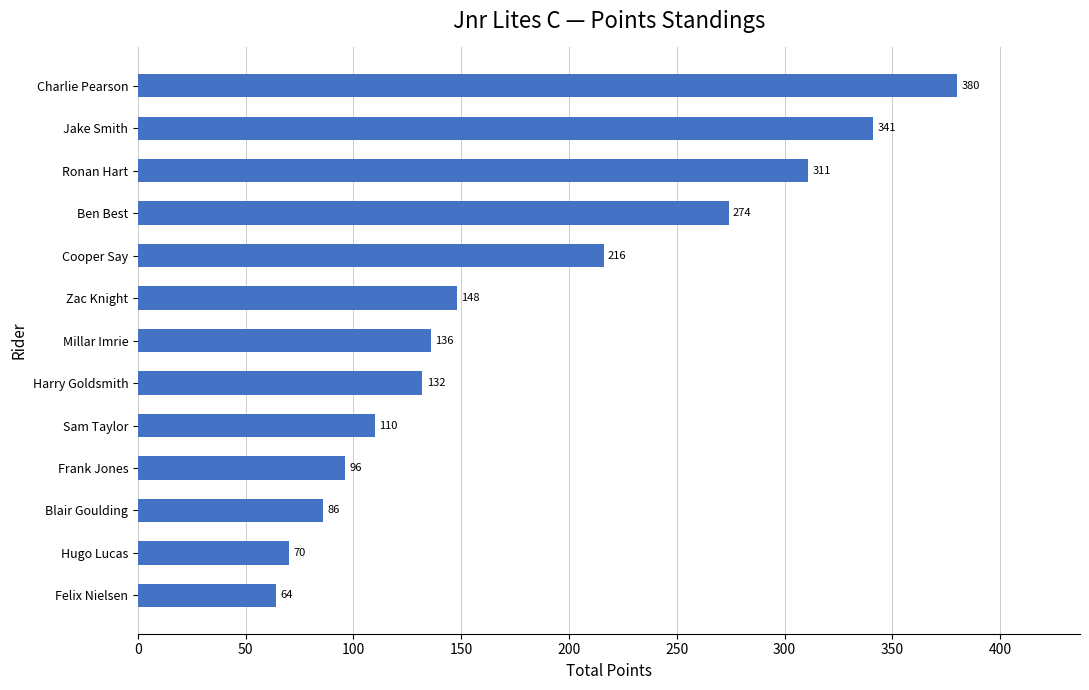

What is the value of the 4th bar from the top?

274